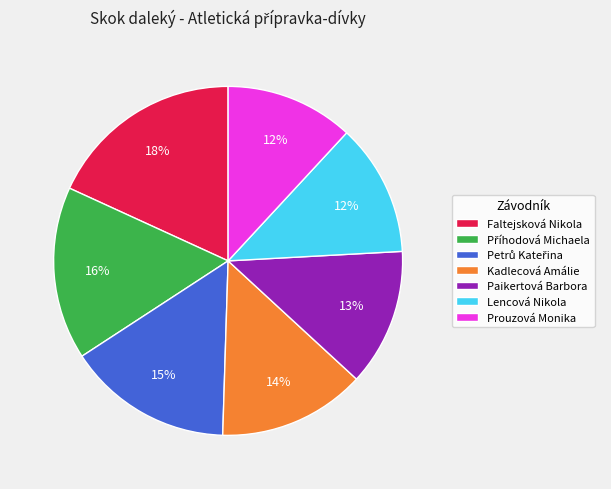

Between Paikertová Barbora and Faltejsková Nikola, which is larger?

Faltejsková Nikola